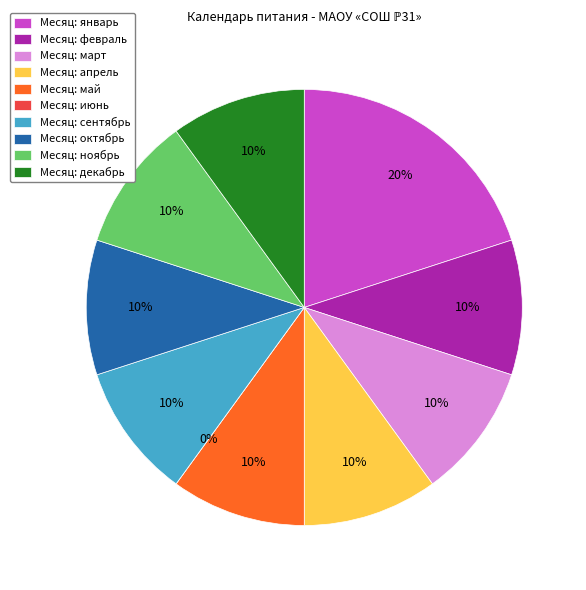

Is it true that апрель is 19% of the pie?

False